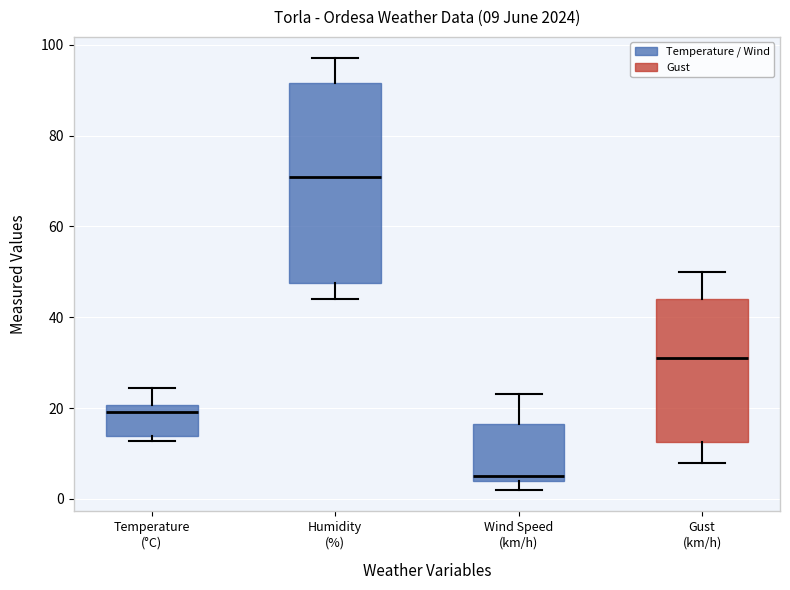

Which box is the tallest, from its lower edge to its upper edge?

Humidity (%)